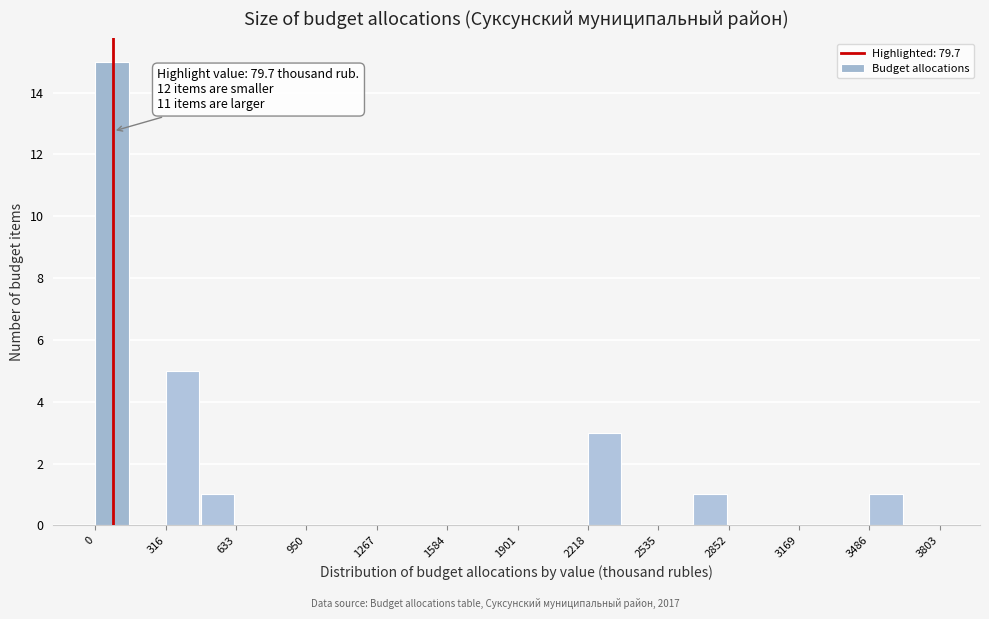

Read against the x-axis, roughly where is the centre of the tallest bar?

100